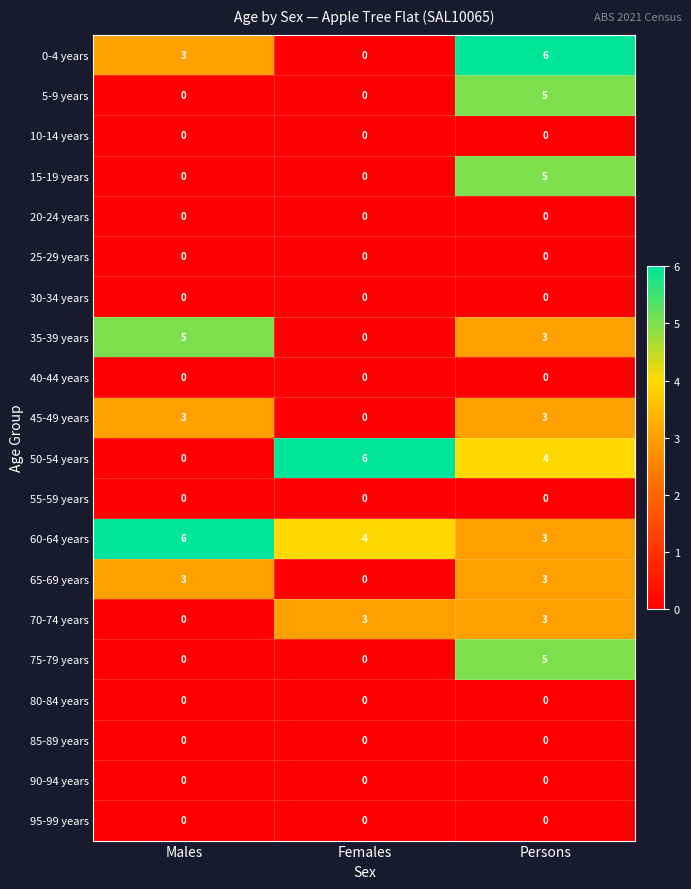

Is it true that 35-39 years equals 0 at Females?

True